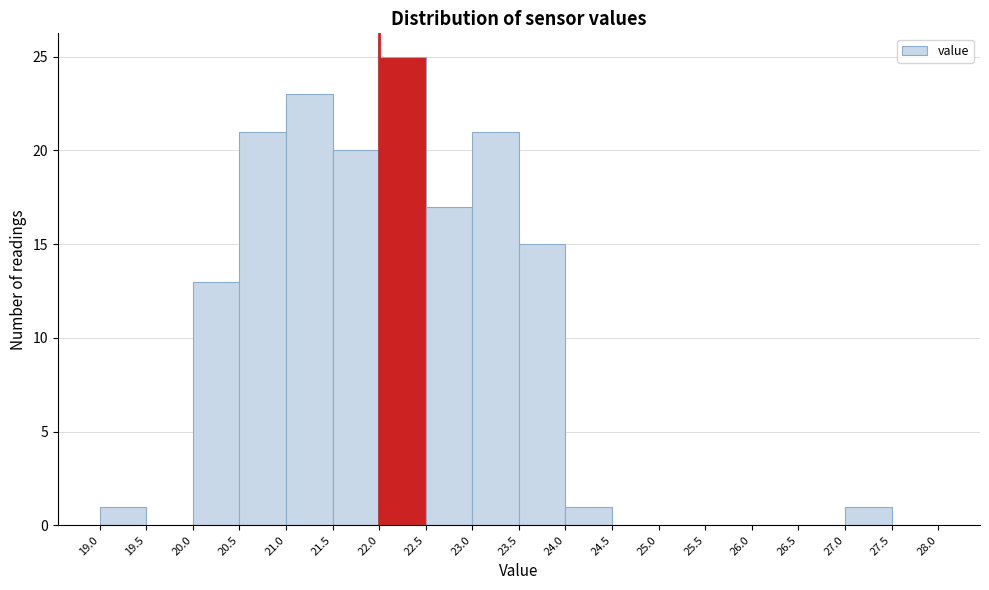

Reading left to right, transcribe this chart: for each bar, give the range it covers on the x-axis and its height. The values are not printed on the chart, so give them approximately, as read against the axis.

19.0 to 19.5: 1
19.5 to 20.0: 0
20.0 to 20.5: 13
20.5 to 21.0: 21
21.0 to 21.5: 23
21.5 to 22.0: 20
22.0 to 22.5: 25
22.5 to 23.0: 17
23.0 to 23.5: 21
23.5 to 24.0: 15
24.0 to 24.5: 1
24.5 to 25.0: 0
25.0 to 25.5: 0
25.5 to 26.0: 0
26.0 to 26.5: 0
26.5 to 27.0: 0
27.0 to 27.5: 1
27.5 to 28.0: 0